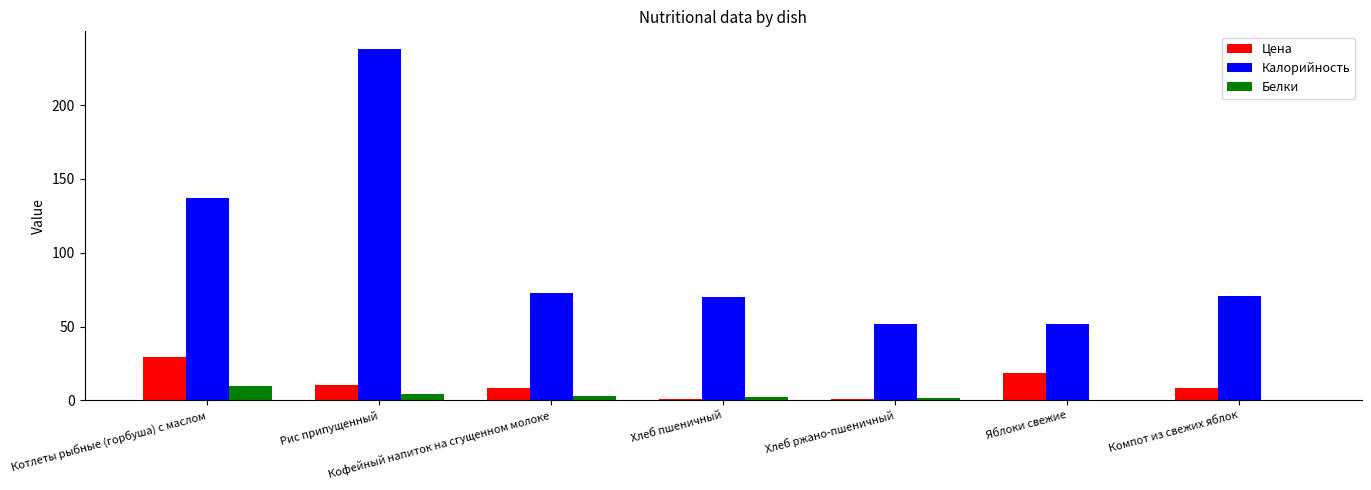

Does the chart contain stacked bars?

No